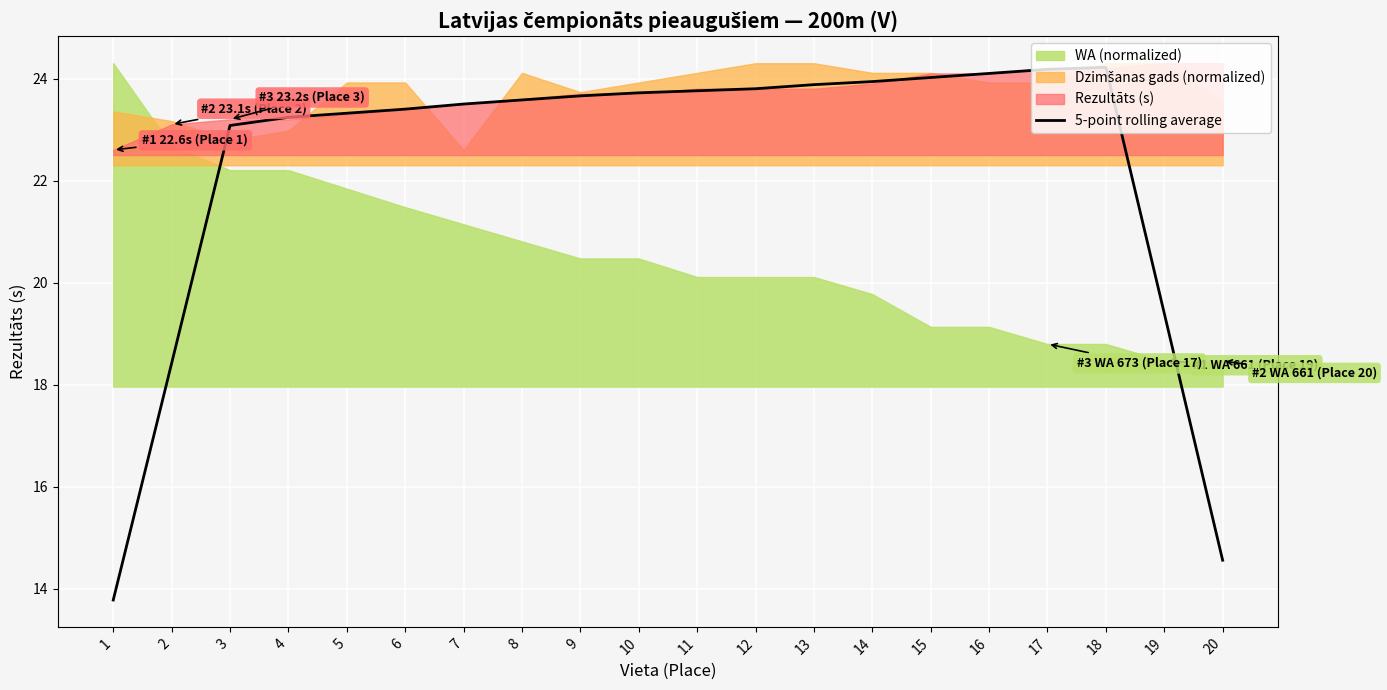

What is the maximum value shown in the chart?

24.2